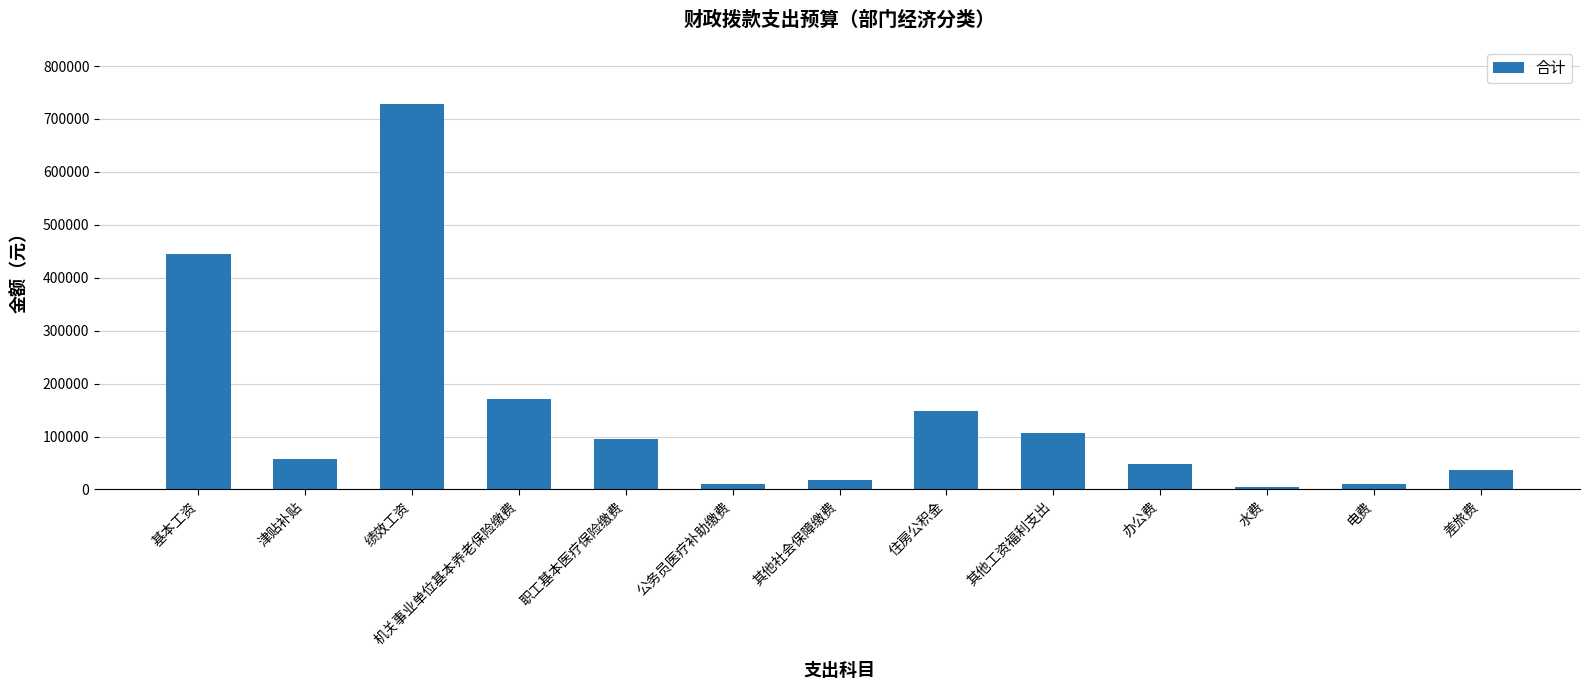

Which has a higher value, 办公费 or 机关事业单位基本养老保险缴费?

机关事业单位基本养老保险缴费